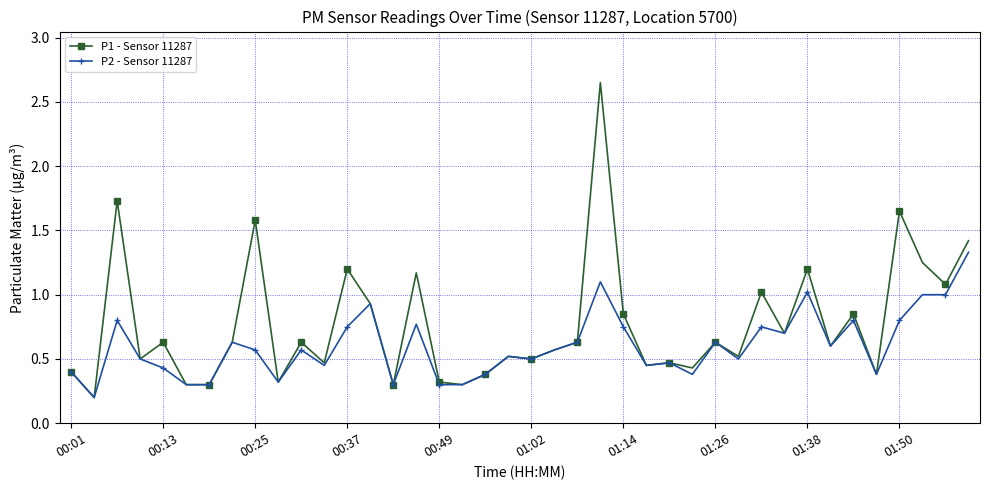

Rank the series by their average value, from highest to lowest.

P1 - Sensor 11287, P2 - Sensor 11287